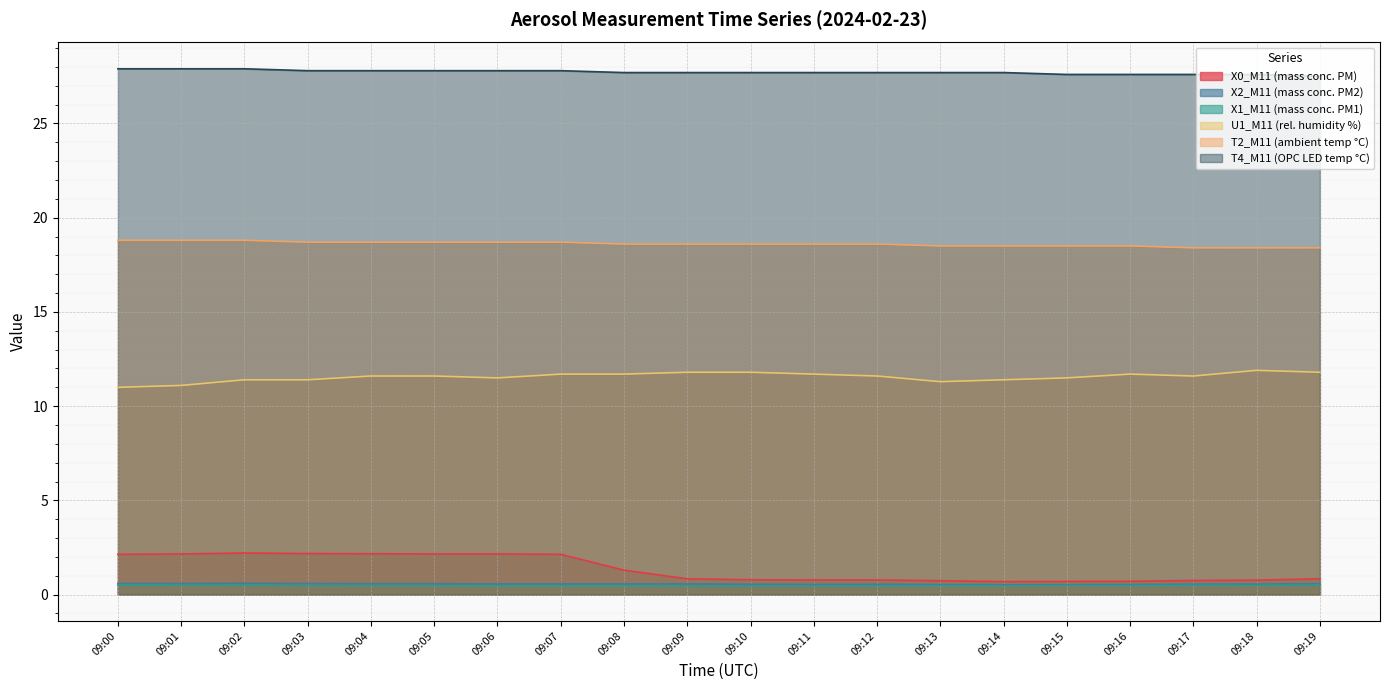

At 09:13, list the series in order from smallest to largest.

X1_M11 (mass conc. PM1), X2_M11 (mass conc. PM2), X0_M11 (mass conc. PM), U1_M11 (rel. humidity %), T2_M11 (ambient temp °C), T4_M11 (OPC LED temp °C)